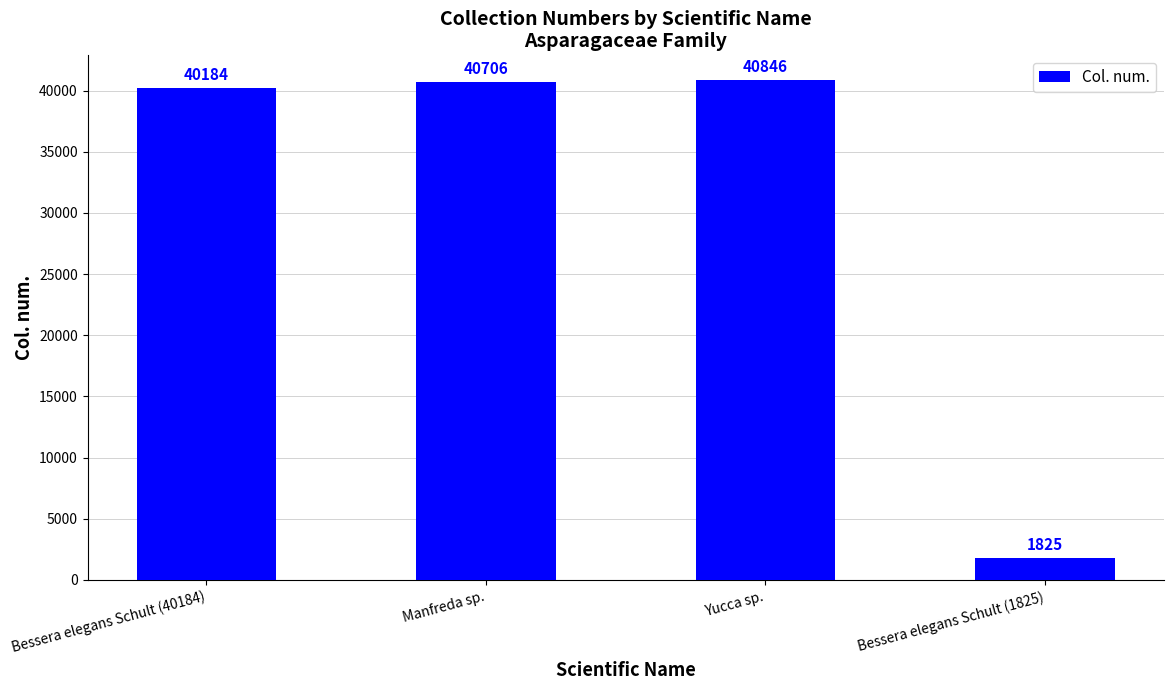

List the labels in order of value, smallest first.

Bessera elegans Schult (1825), Bessera elegans Schult (40184), Manfreda sp., Yucca sp.